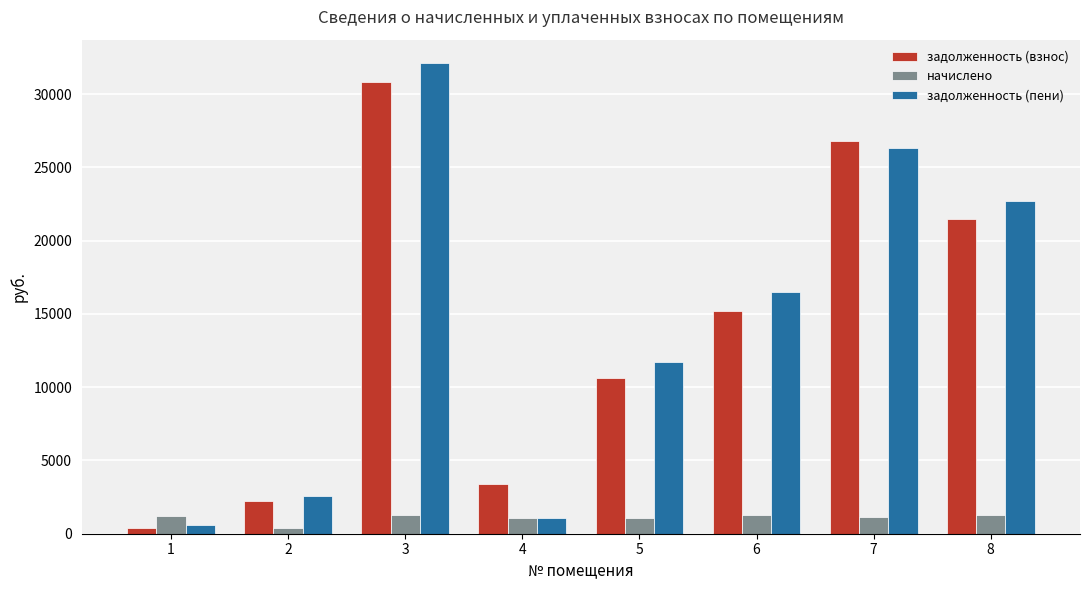

The value of задолженность (взнос) at 3 is 52591.6. True or false?

False